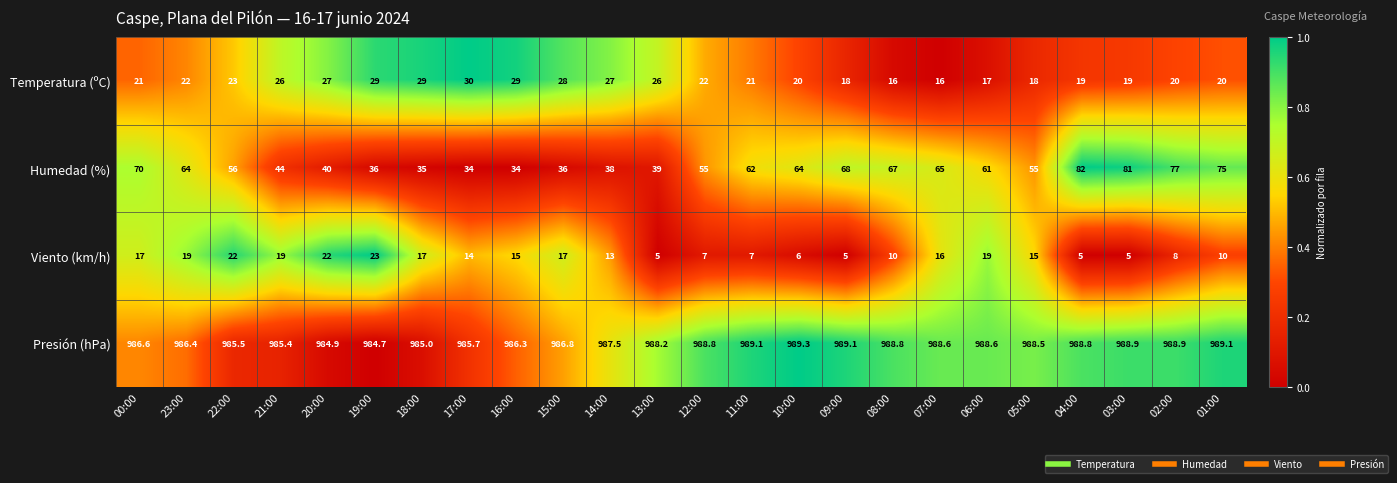

How many series are shown in this chart?

4